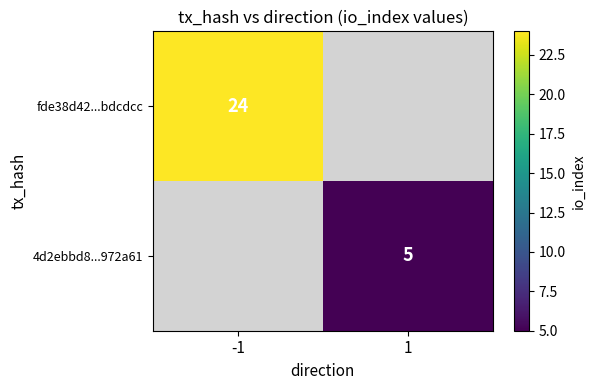

How many data points does each series have?

2